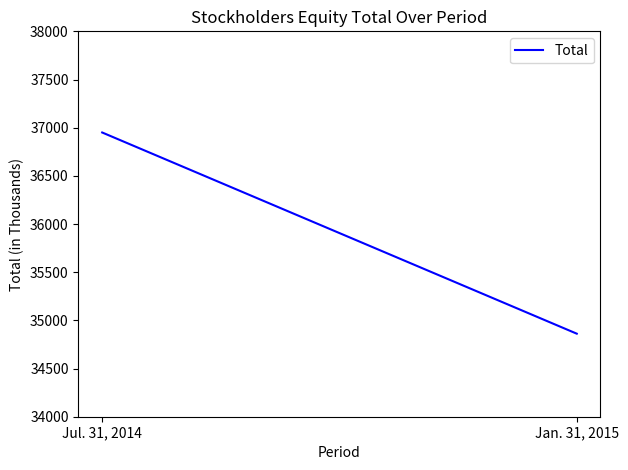

What value does the data have at Jan. 31, 2015, to the nearest 10?

34860